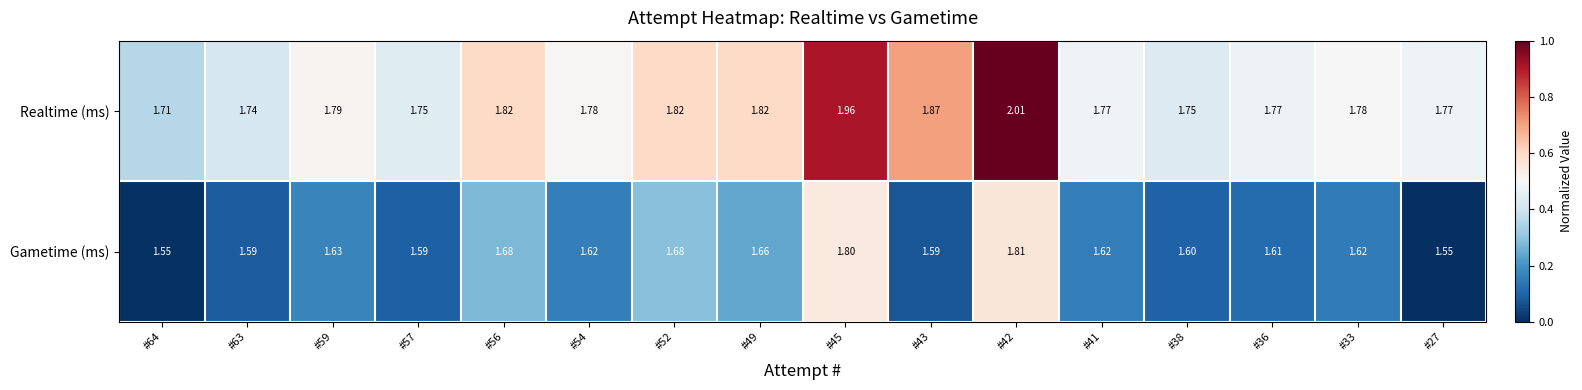

Is the value of Realtime (ms) at #49 greater than the value of Gametime (ms) at #38?

Yes